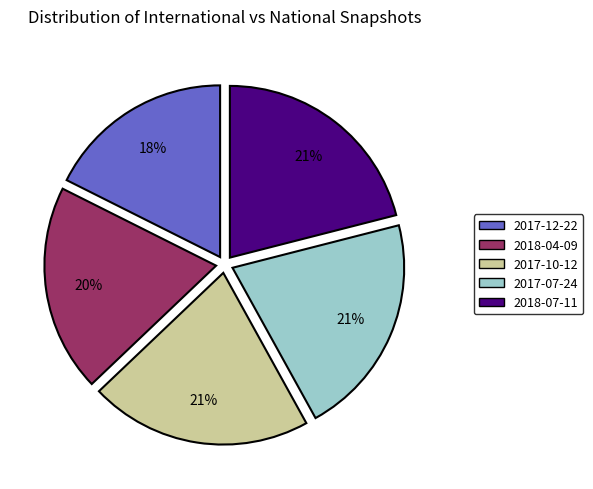

How many slices are in this pie chart?

5